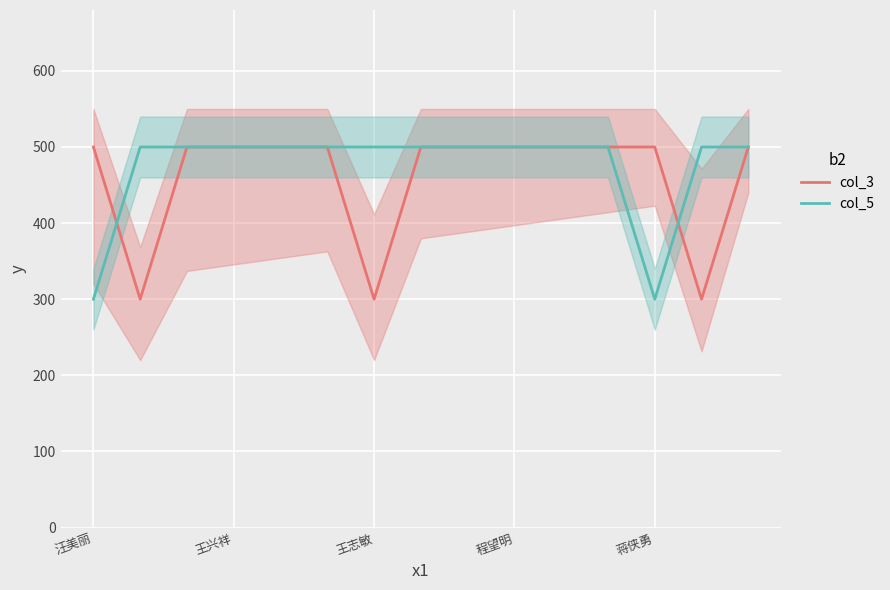

What is the smallest value displayed?

300